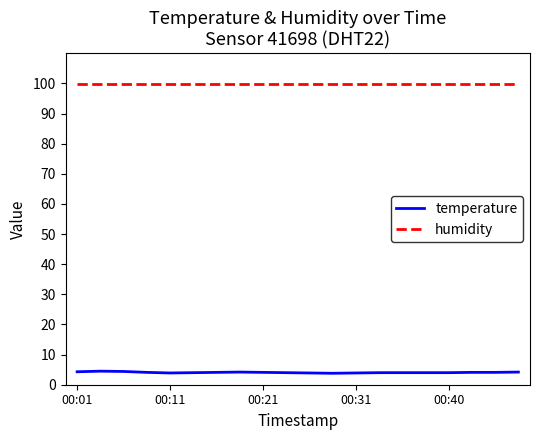

At how many categories does at least one series exceed 24?

20